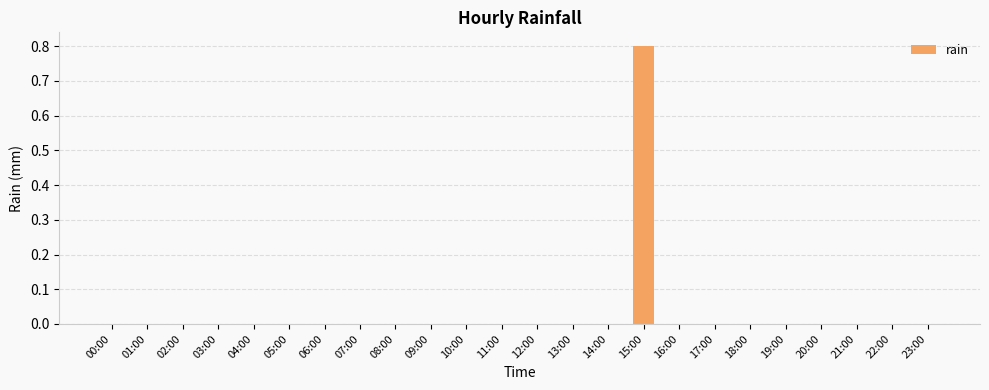

Which label corresponds to the largest value in the chart?

15:00